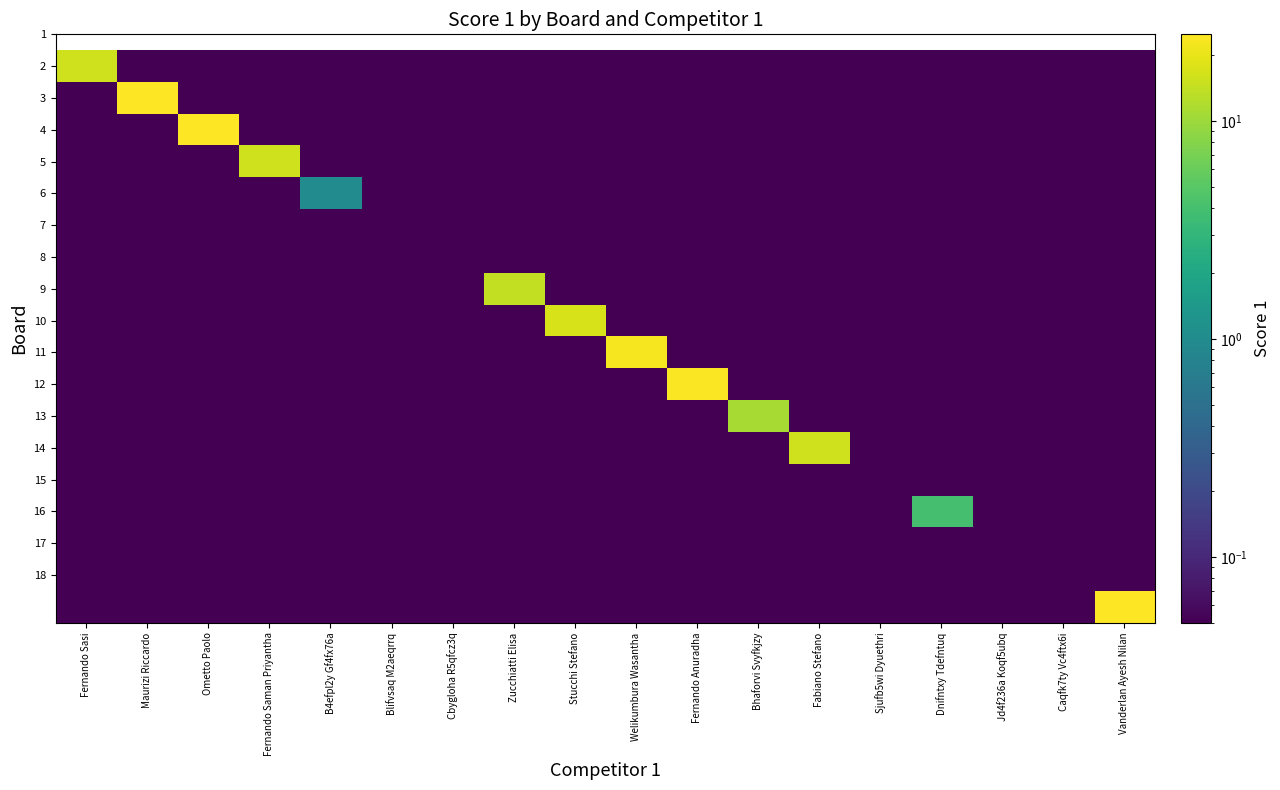

What is the spread (max minus min) of values at Maurizi Riccardo?

24.9